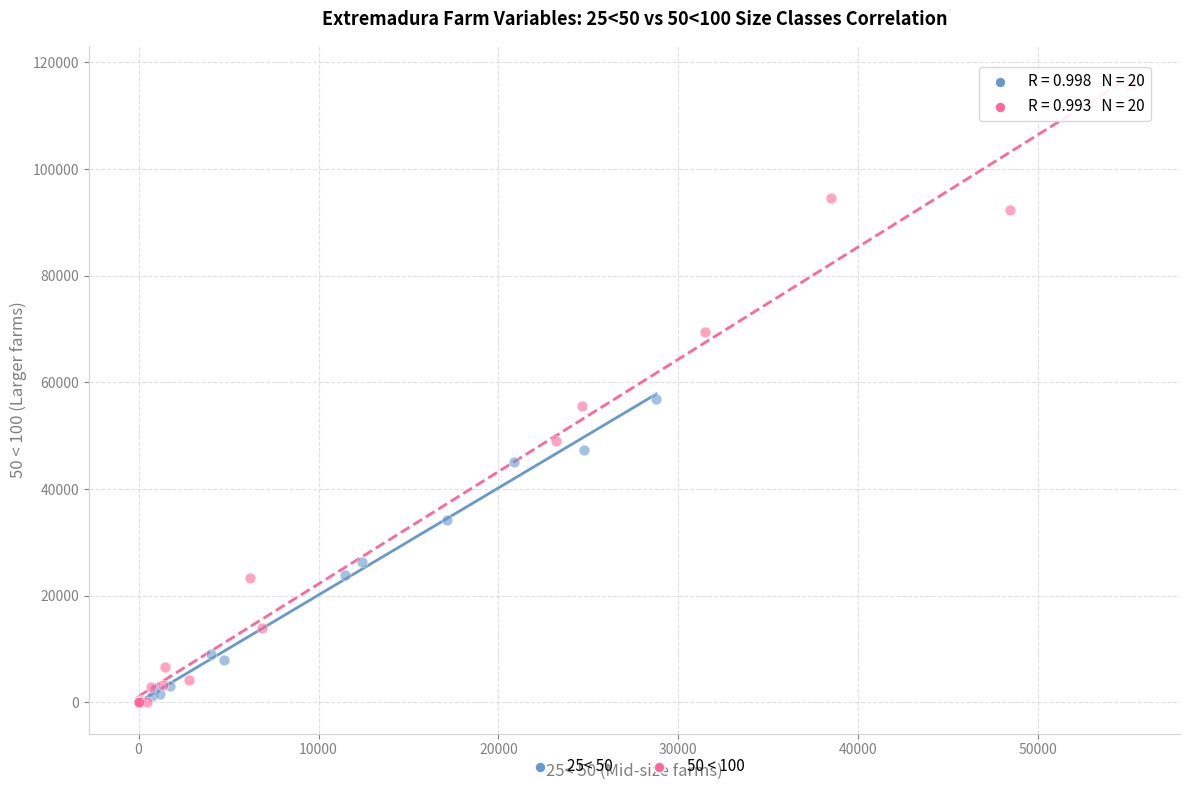

Which series reaches the maximum Y coordinate?

50 < 100